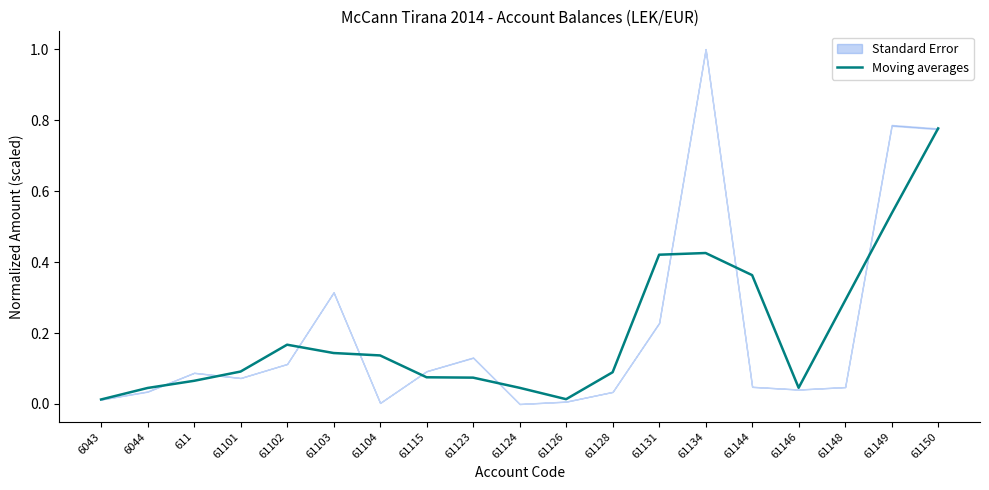

Does the chart display data point markers on the line(s)?

No